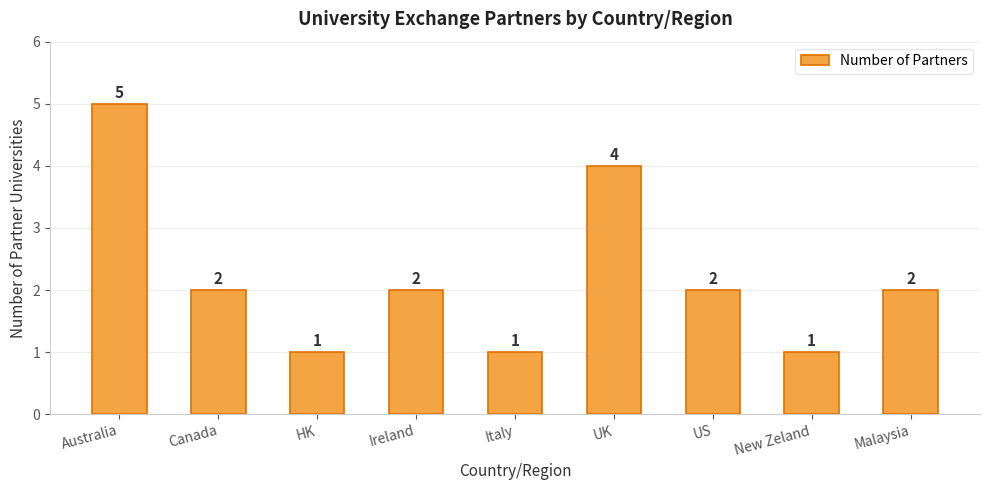

Reading left to right, transcribe all the data shown in this chart.

Australia=5	Canada=2	HK=1	Ireland=2	Italy=1	UK=4	US=2	New Zeland=1	Malaysia=2